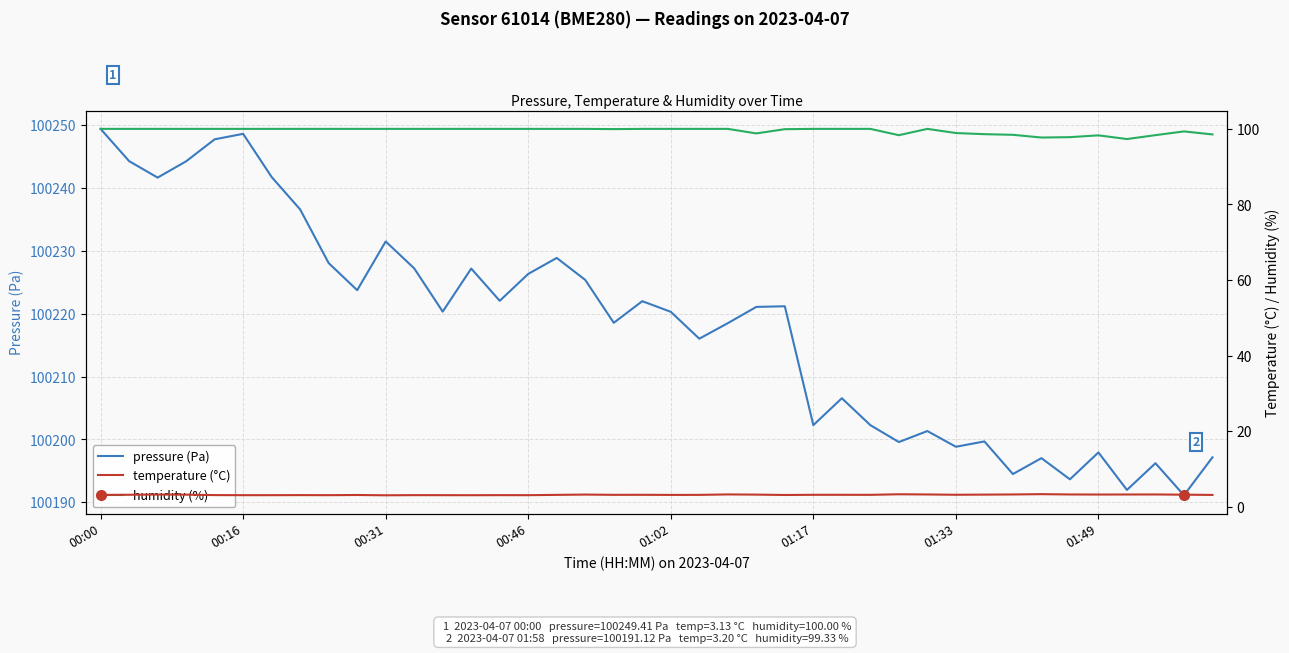

What is the average value of the pressure (Pa) series?

100218.1